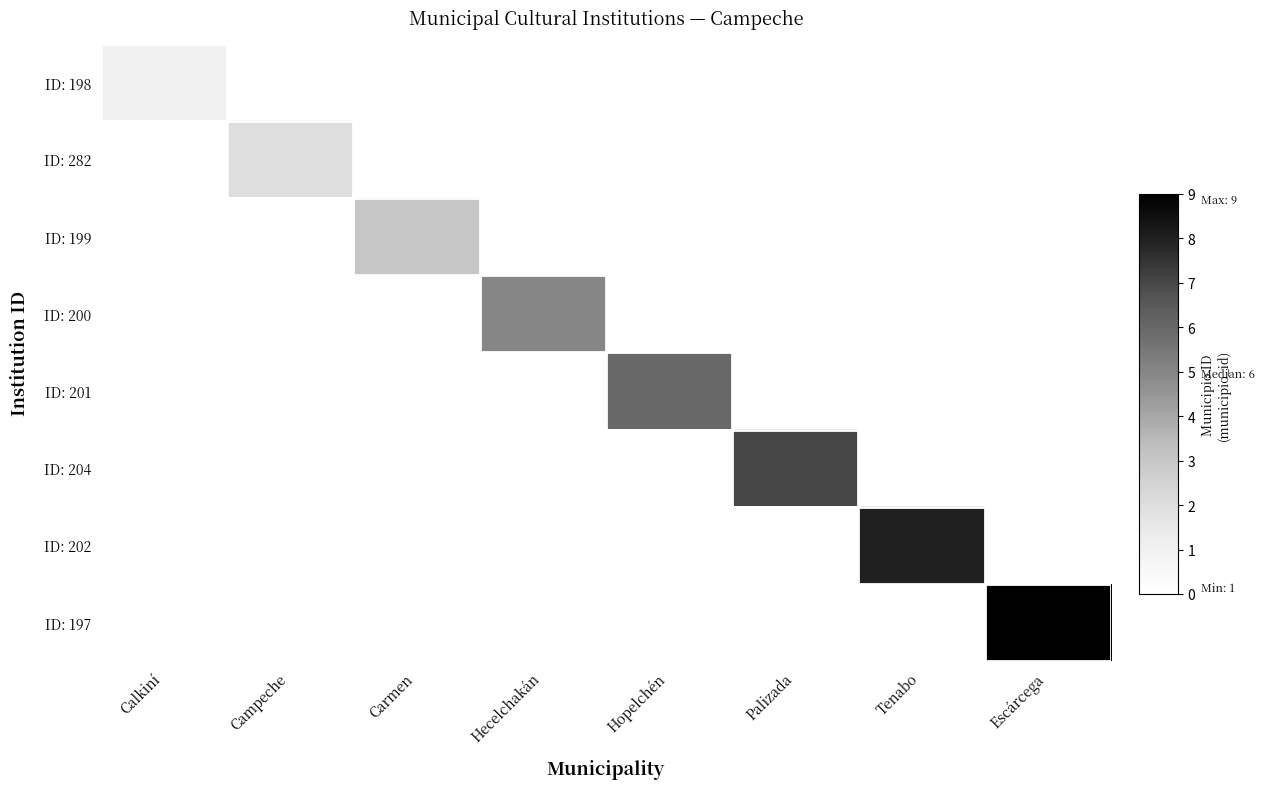

Which has a higher value, Campeche or Carmen?

Campeche